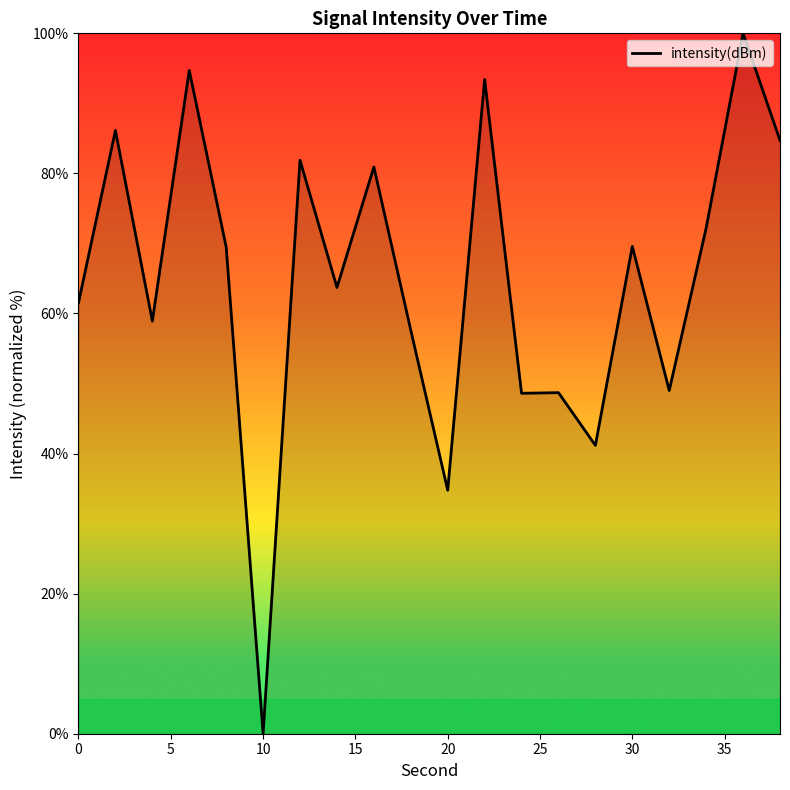

What is the difference between the maximum and minimum values?

100.0